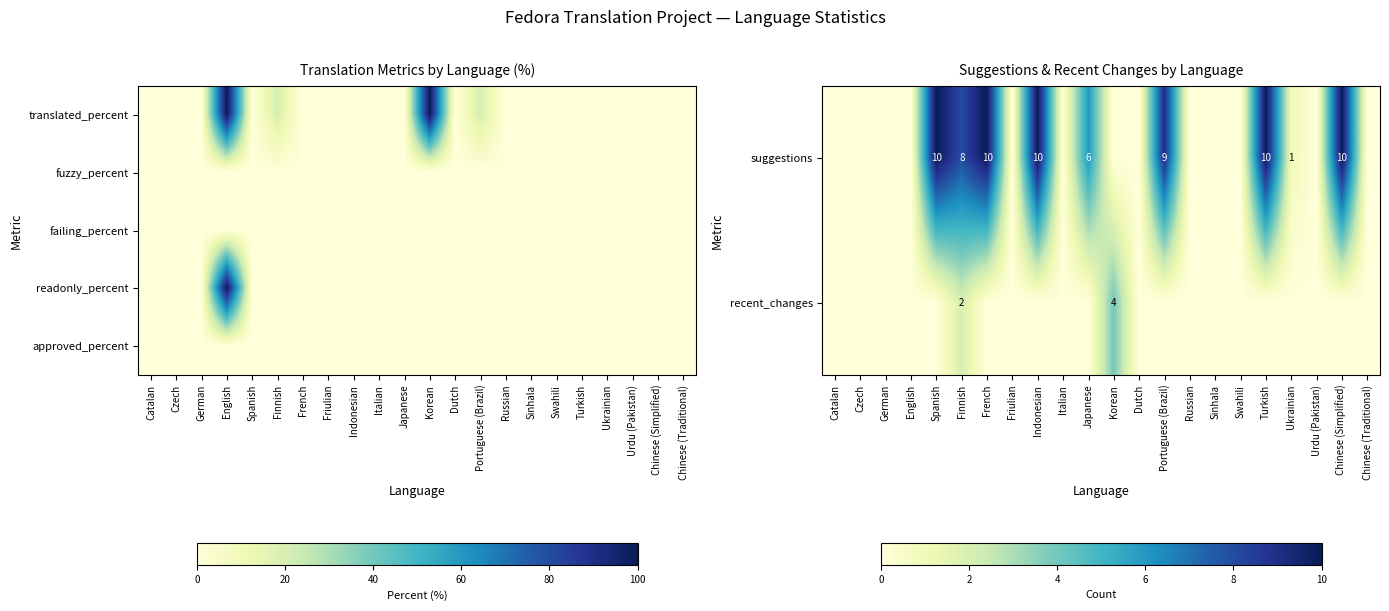

What is the sum of the suggestions values at Chinese (Simplified) and Portuguese (Brazil)?

19